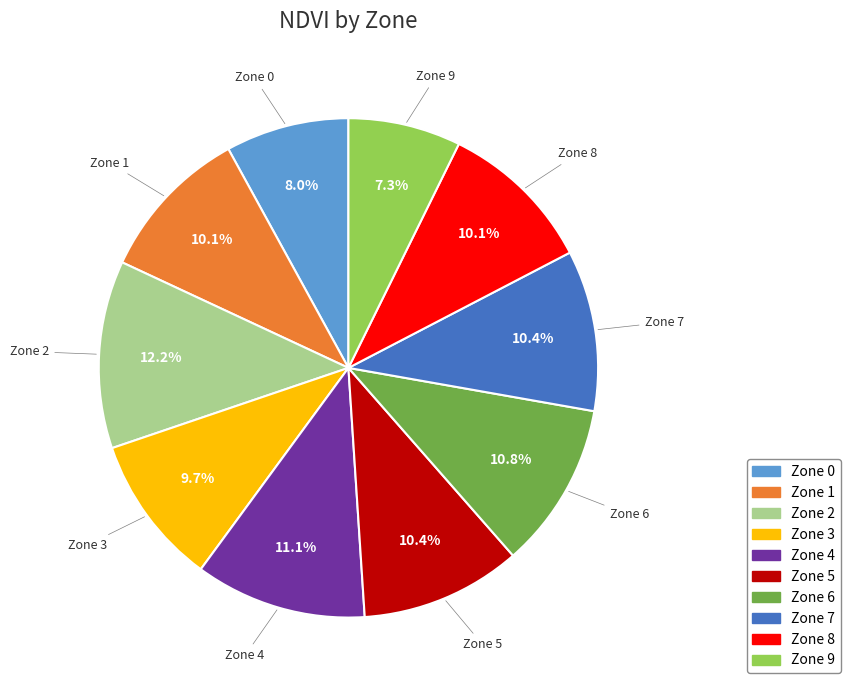

Which has a higher value, Zone 0 or Zone 9?

Zone 0